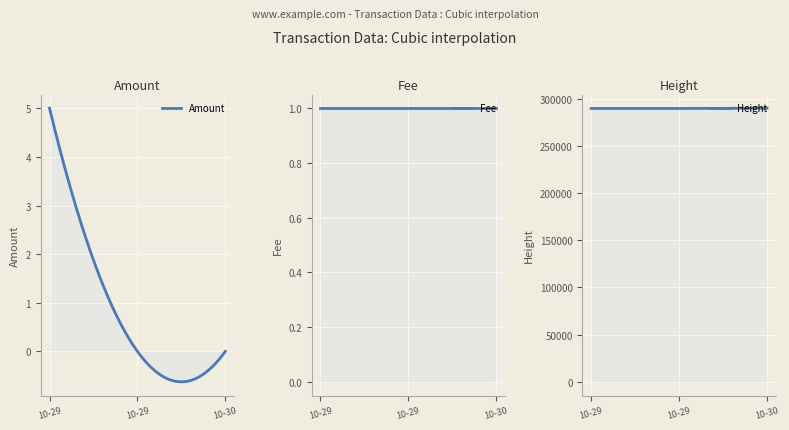

How many series are shown in this chart?

3